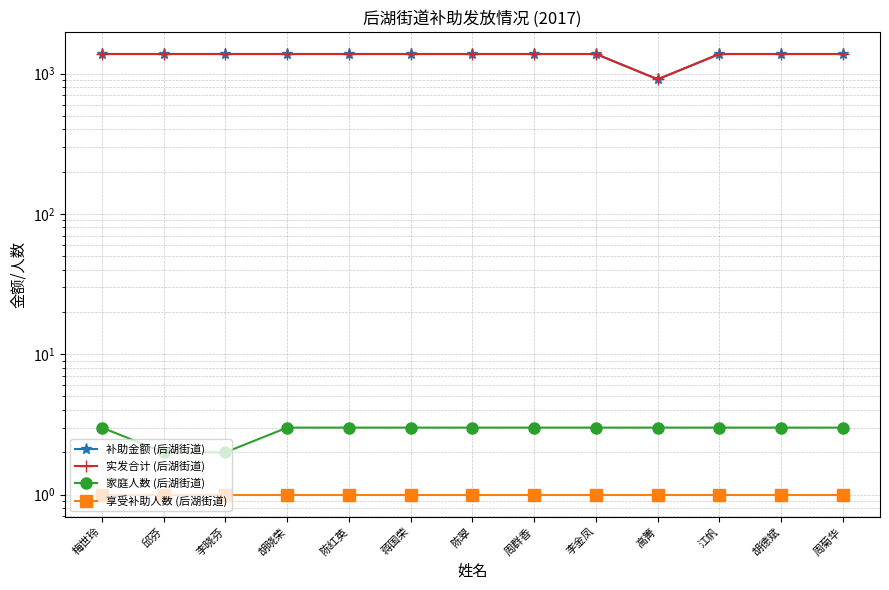

What are all the series names shown in the legend?

补助金额 (后湖街道), 实发合计 (后湖街道), 家庭人数 (后湖街道), 享受补助人数 (后湖街道)